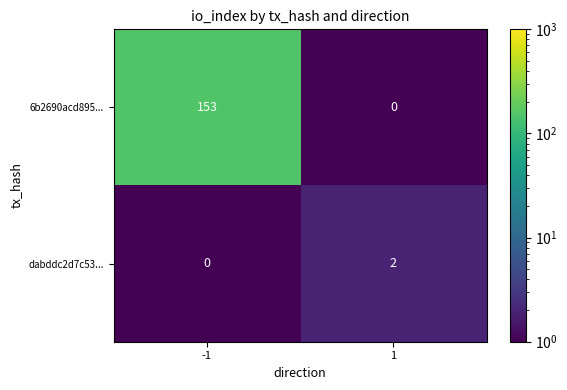

List the series in order of their peak value, highest first.

6b2690acd895..., dabddc2d7c53...